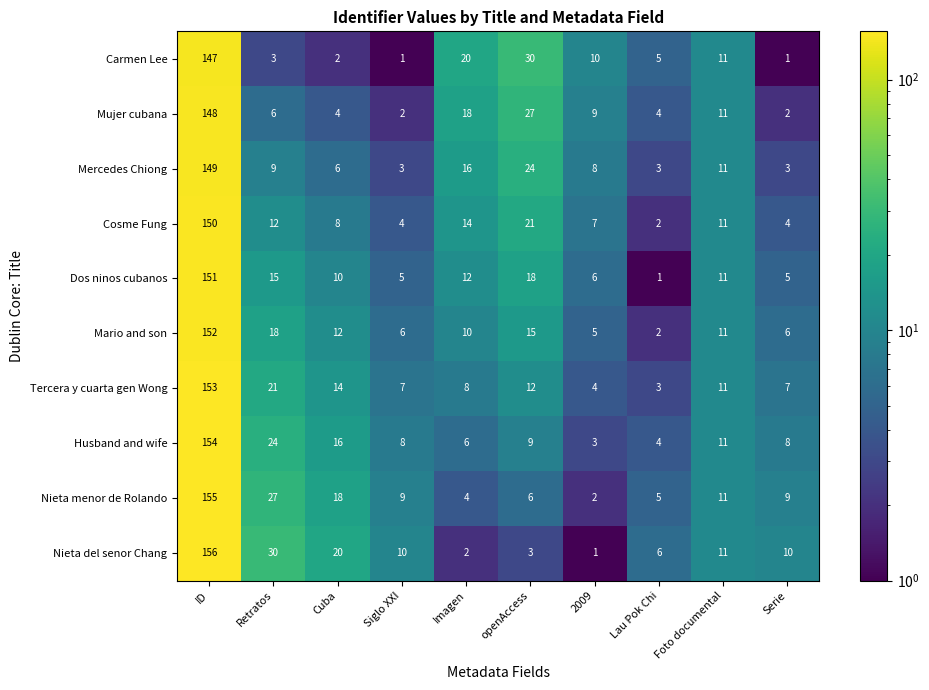

The Mercedes Chiong series shows 1 at Serie. True or false?

False